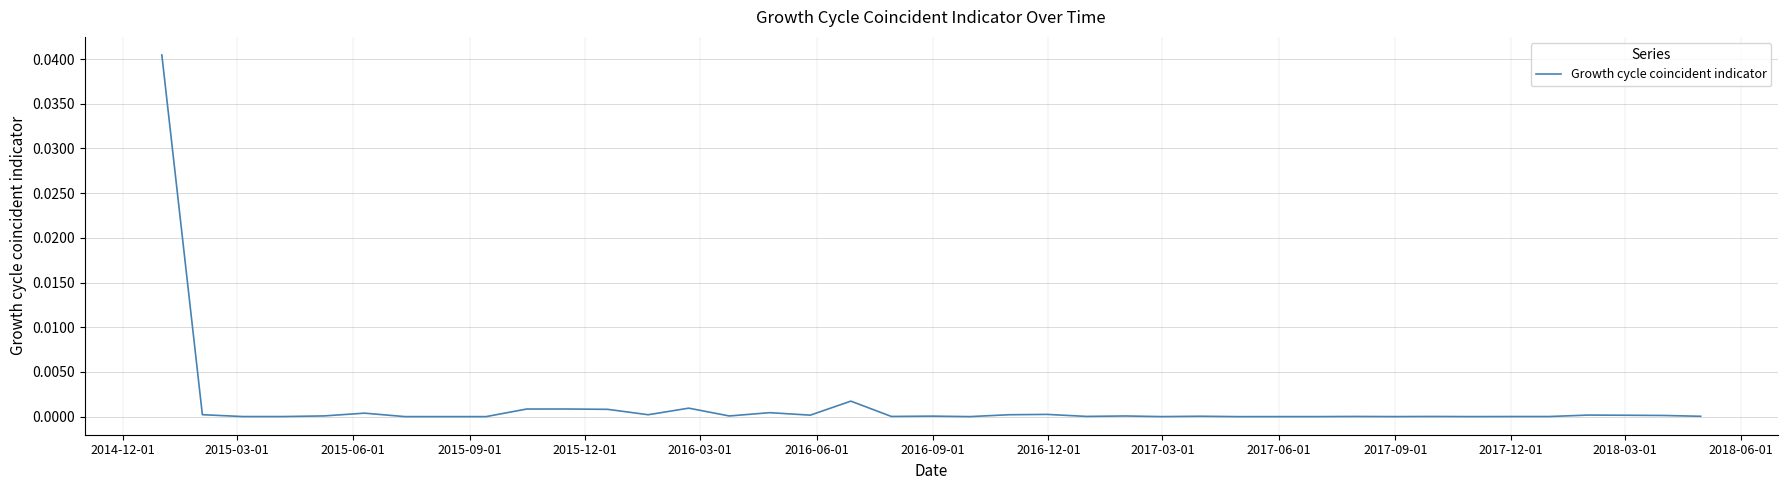

How many points are lower than both their immediate neighbors (excluding endpoints)?

14